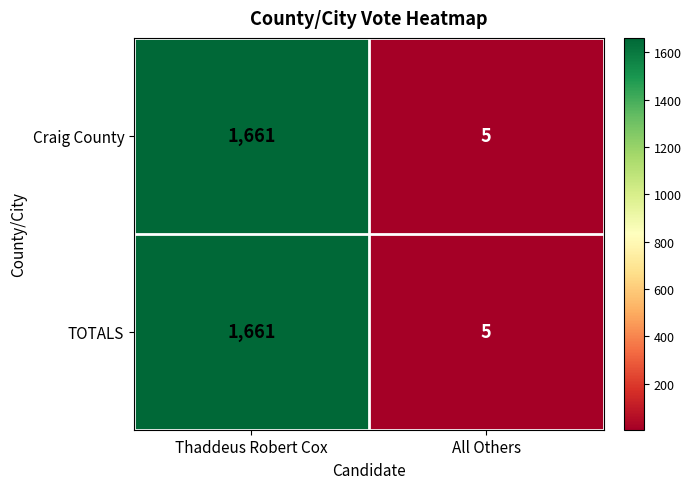

What is the total value across all series at All Others?

10